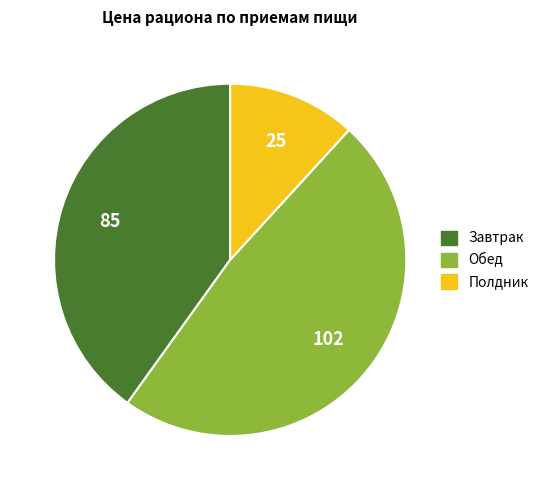

What is the smallest slice in the pie chart?

Полдник